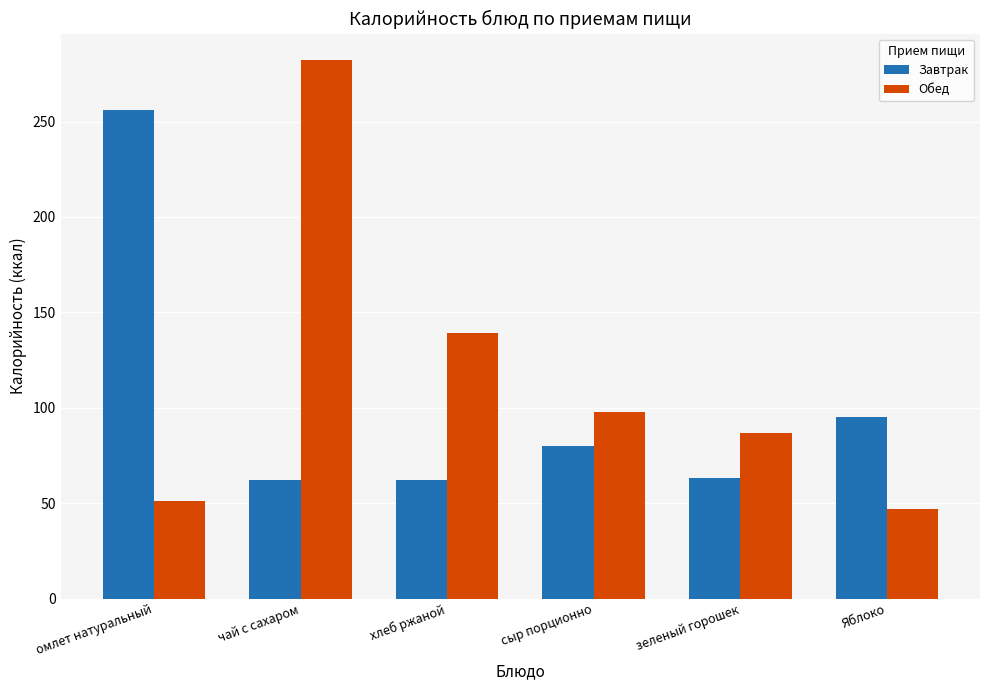

What is the difference between the highest and lowest values at чай с сахаром?

220.0